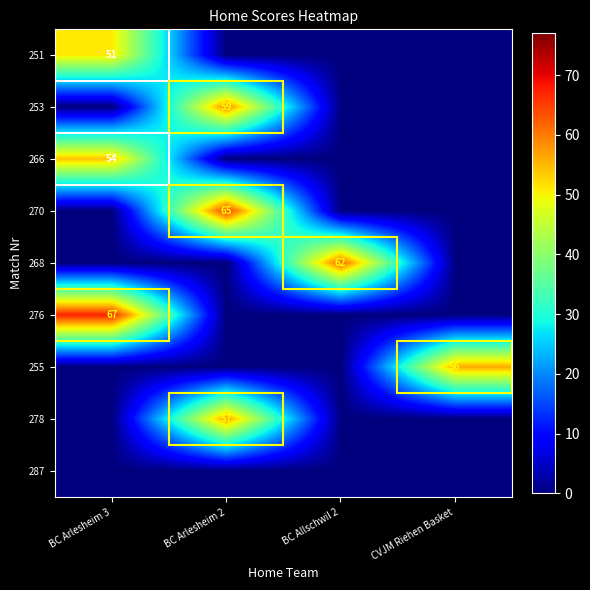

True or false: 255 has a value of 56 at CVJM Riehen Basket.

True